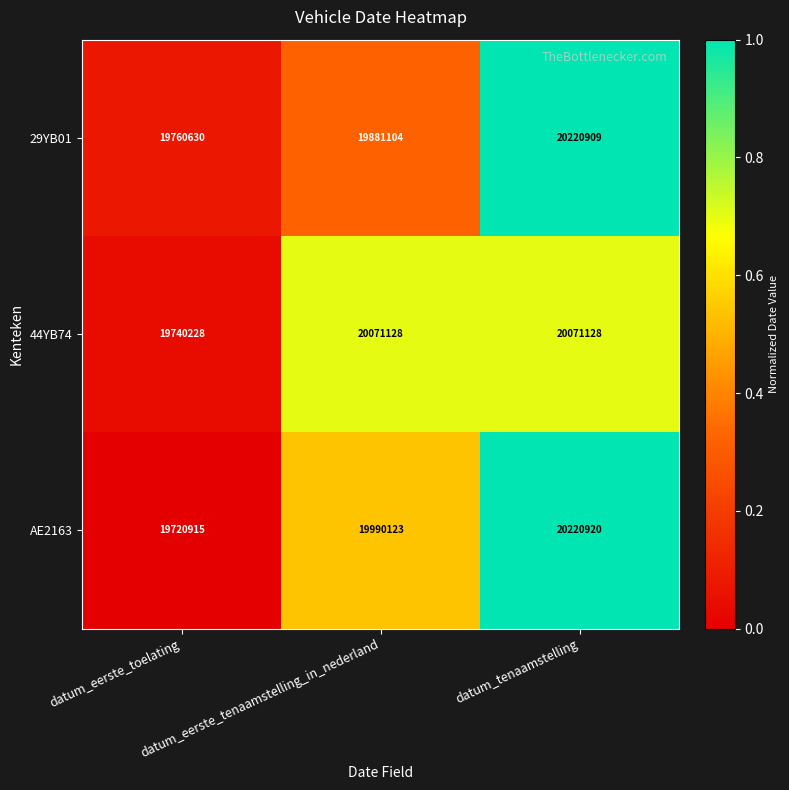

Which series has the largest total across all categories?

AE2163